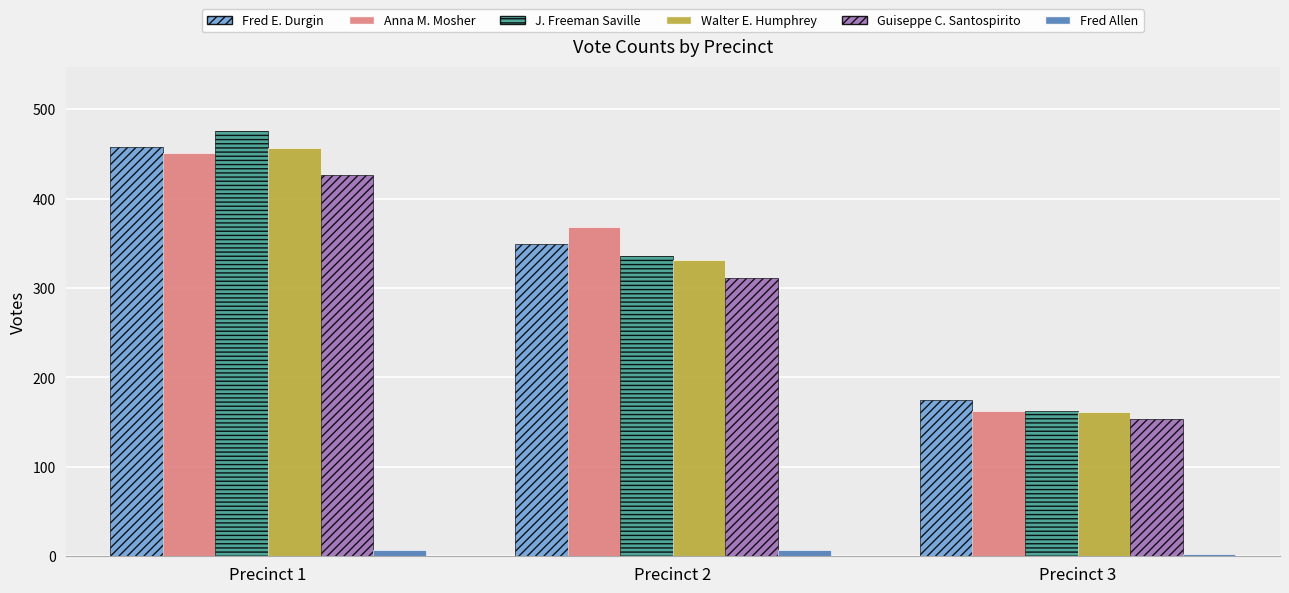

Which label corresponds to the smallest value in the chart?

Precinct 3